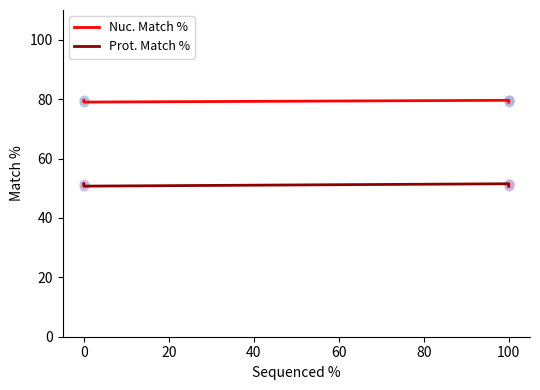

Which series has the widest spread of Y values?

Prot. Match %